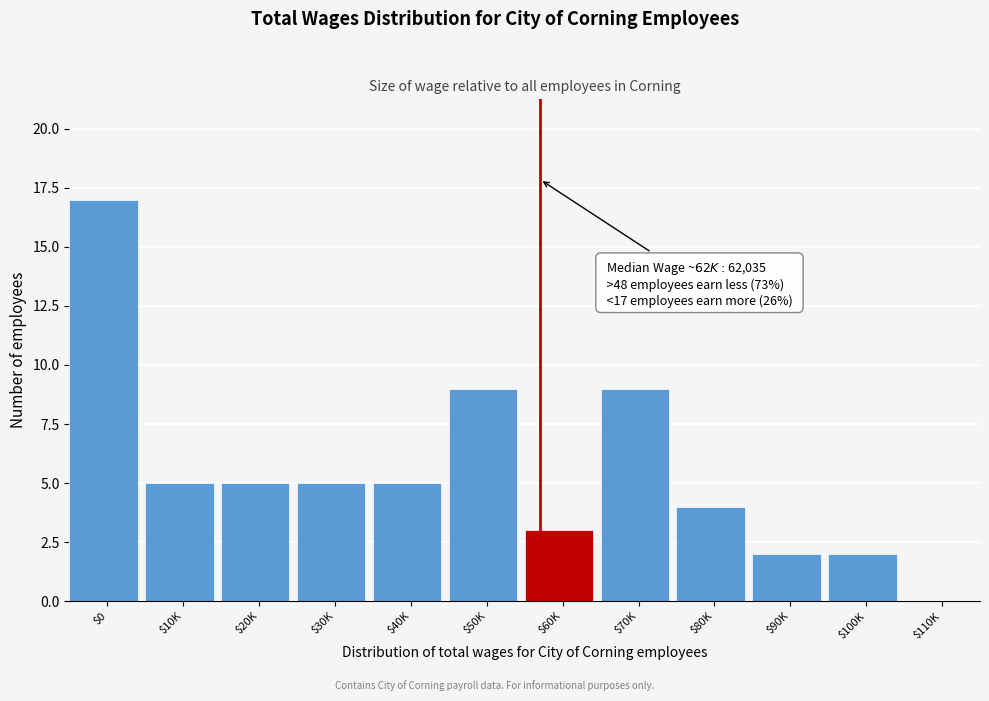

What is the greatest value displayed?

17